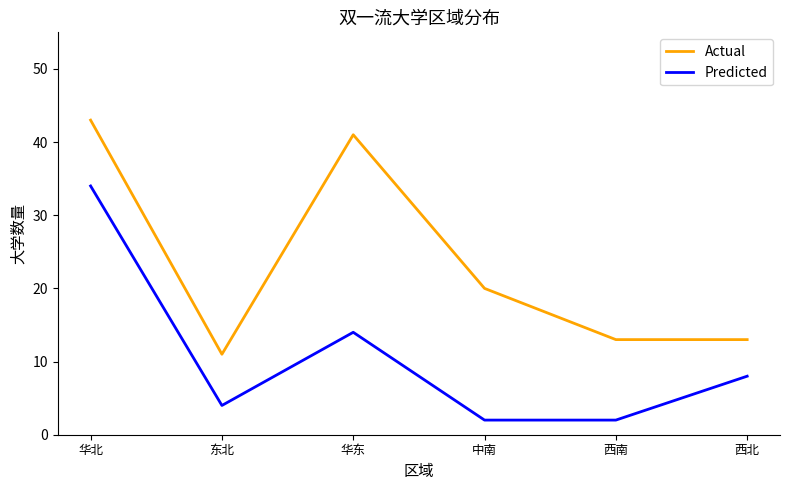

What are all the series names shown in the legend?

Actual, Predicted